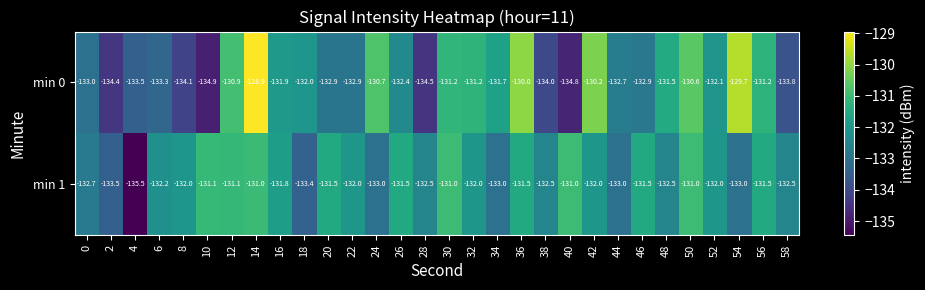

What is the greatest value displayed?

-128.9